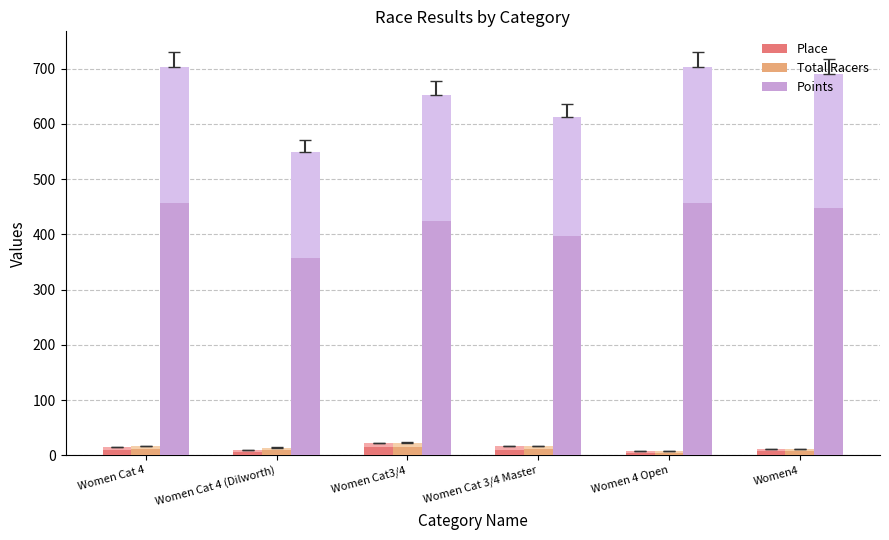

What is the average value of the Total Racers series?

9.6